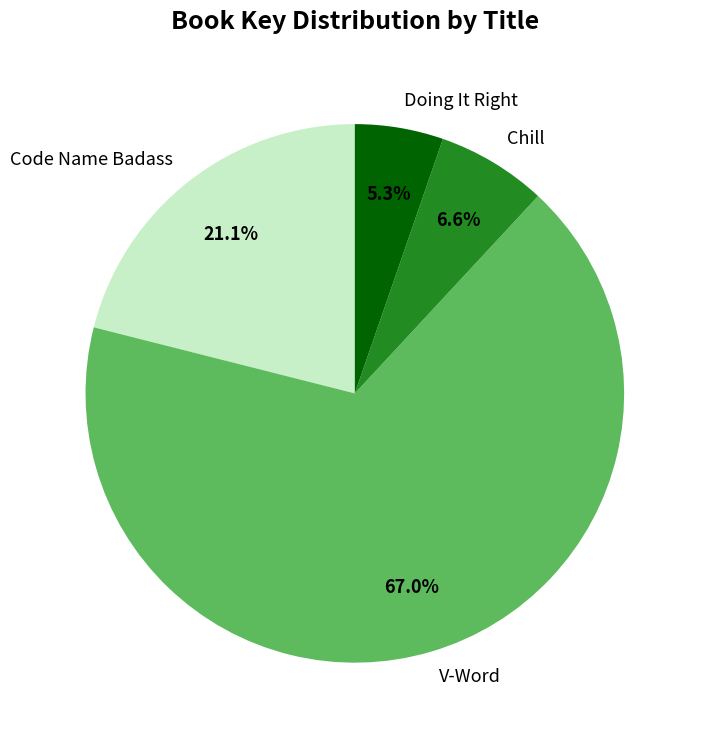

Does any single category account for the majority?

Yes